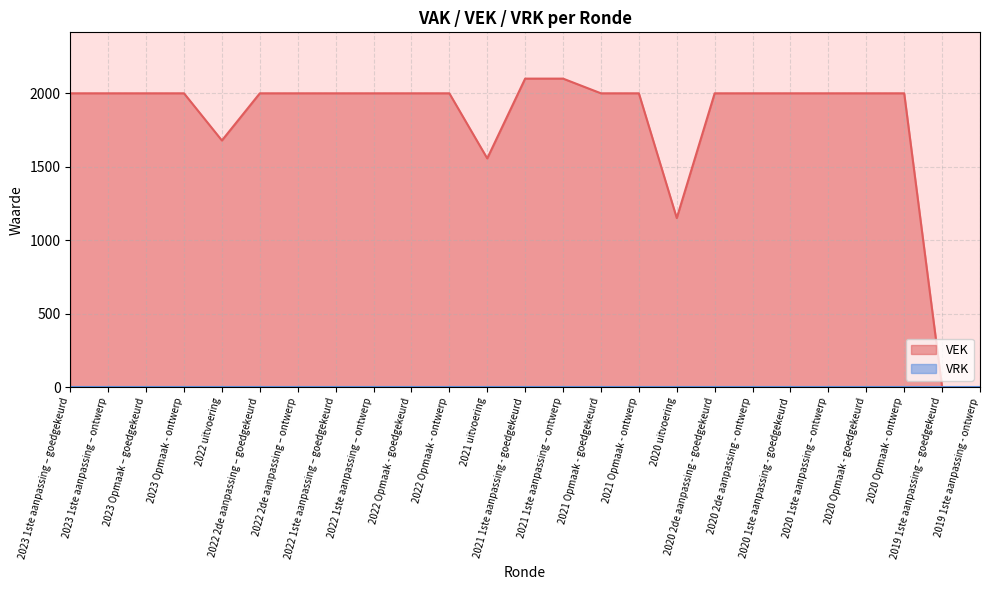

Count the number of values greater than 2000.

2